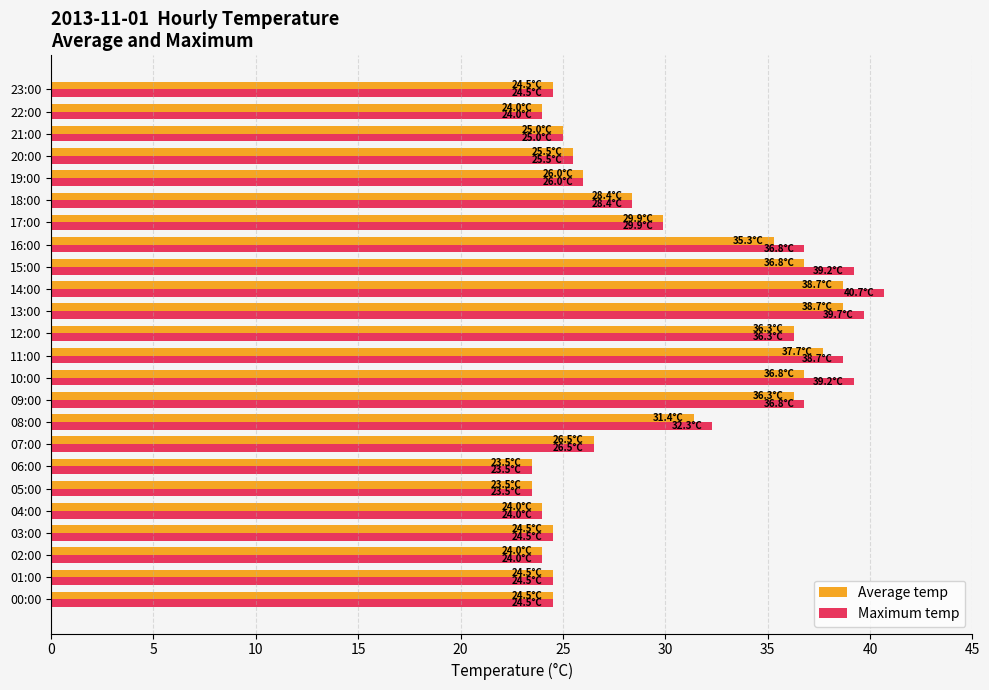

Rank the series by their maximum value, from lowest to highest.

Average temp, Maximum temp